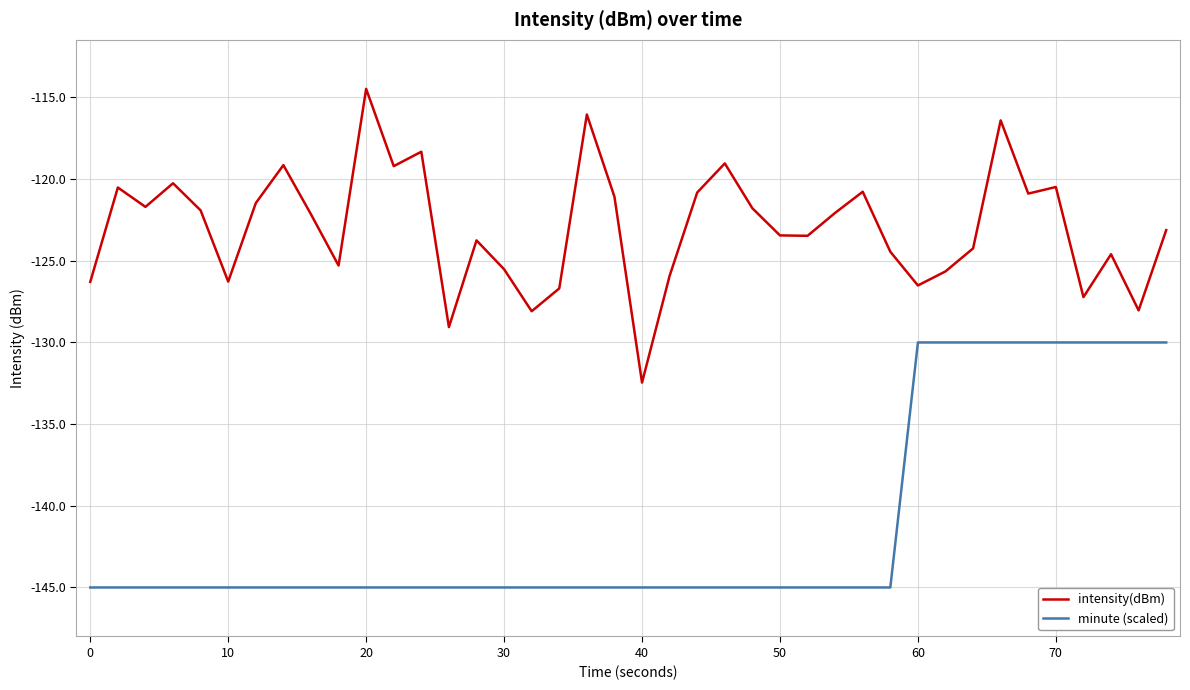

Does the chart have visible grid lines?

Yes